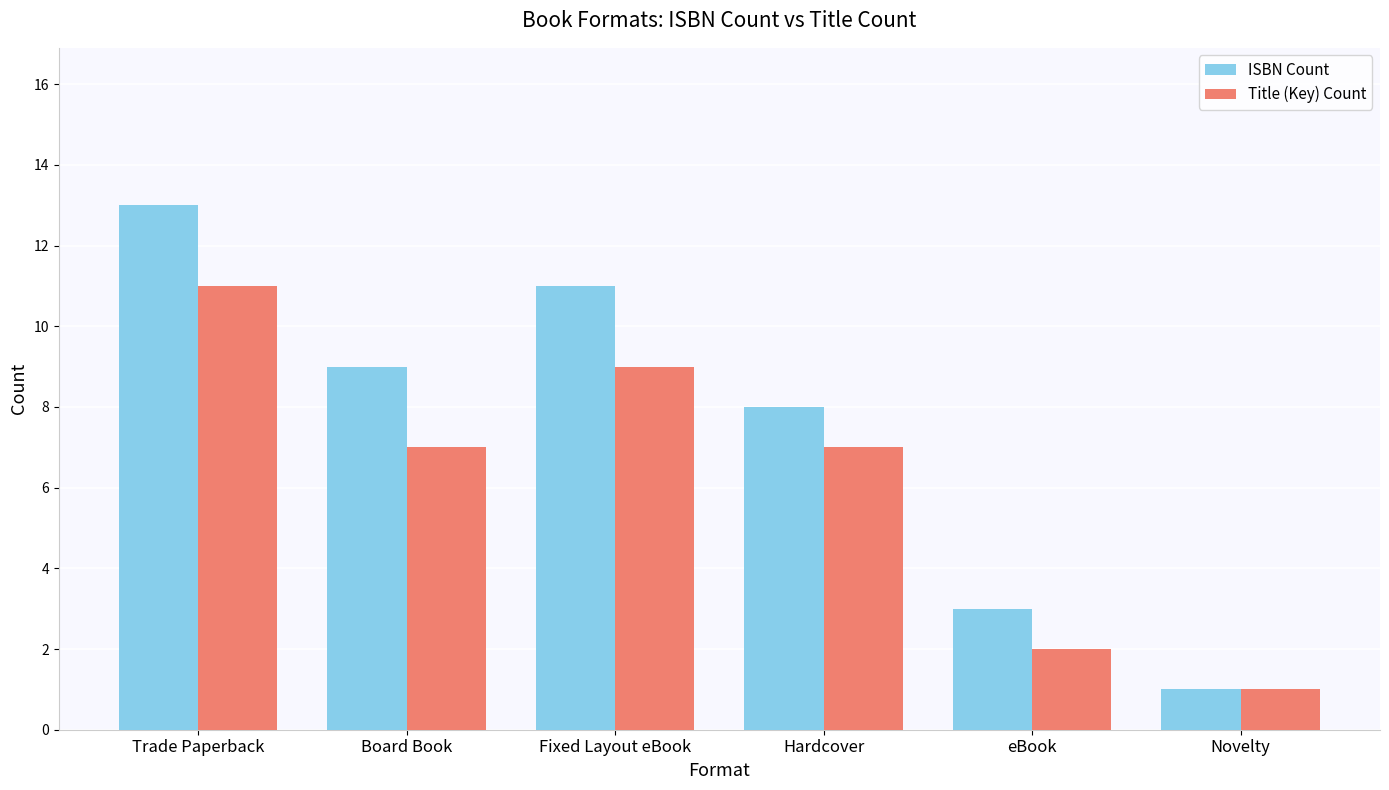

What are all the series names shown in the legend?

ISBN Count, Title (Key) Count